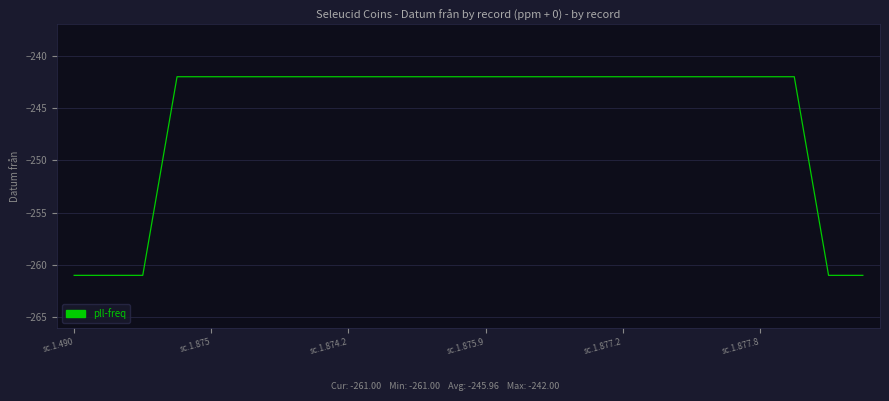

What is the minimum value shown in the chart?

-261